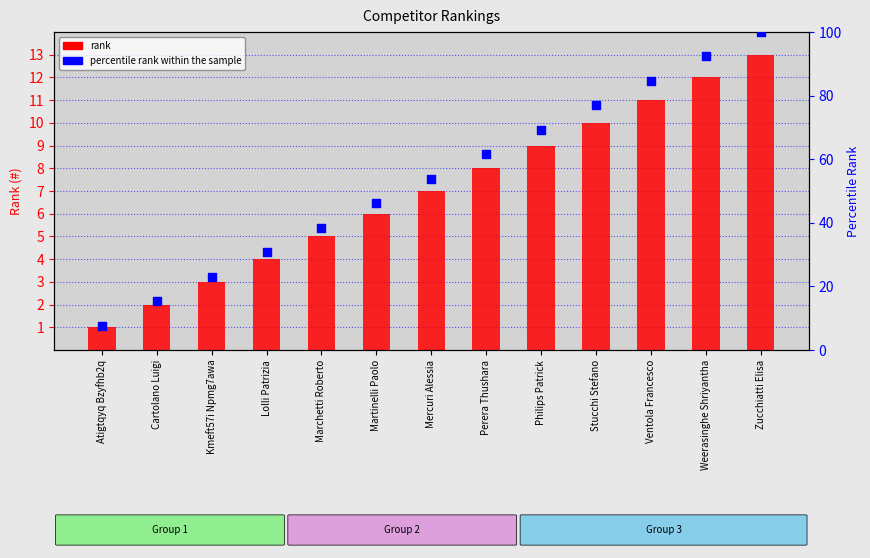

Is the value of rank at Mercuri Alessia greater than the value of percentile rank within the sample at Martinelli Paolo?

No